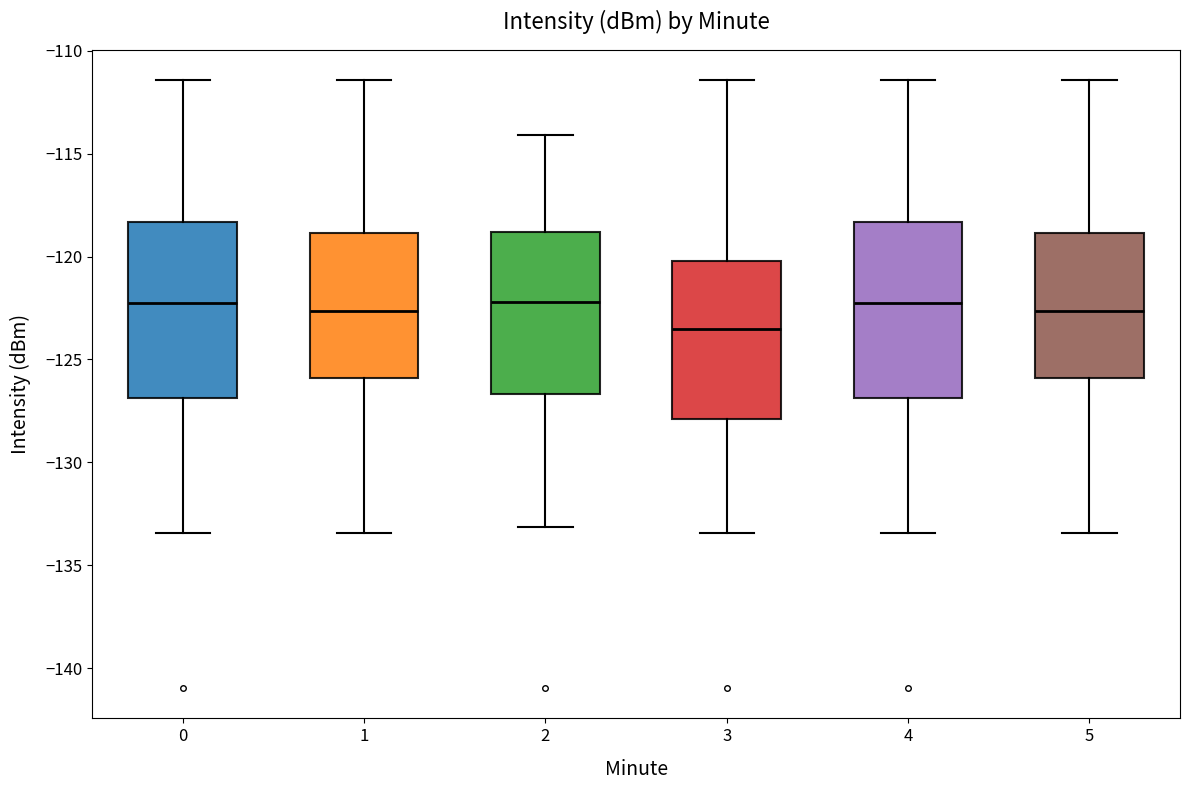

Reading left to right, transcribe this box plot: for each box, give where its median line is, the range the box spans, and where its two whiskers end, as read against the y-axis. The values are not printed on the chart, so give them approximately, as read against the axis.

0: median -122.0, box -127.0 to -118.5, whiskers -133.5 to -111.5
1: median -122.5, box -126.0 to -119.0, whiskers -133.5 to -111.5
2: median -122.0, box -126.5 to -119.0, whiskers -133.0 to -114.0
3: median -123.5, box -128.0 to -120.0, whiskers -133.5 to -111.5
4: median -122.0, box -127.0 to -118.5, whiskers -133.5 to -111.5
5: median -122.5, box -126.0 to -119.0, whiskers -133.5 to -111.5